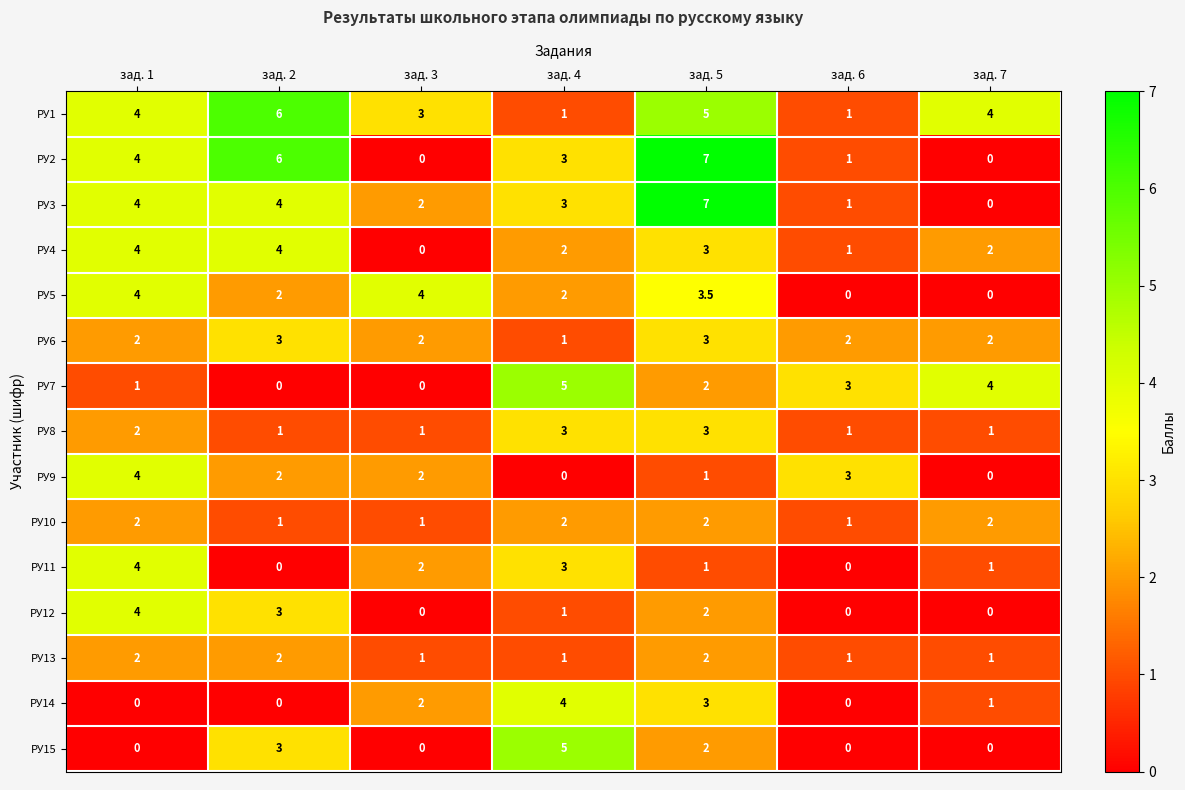

What is the difference between the maximum and minimum values in the РУ4 series?

4.0